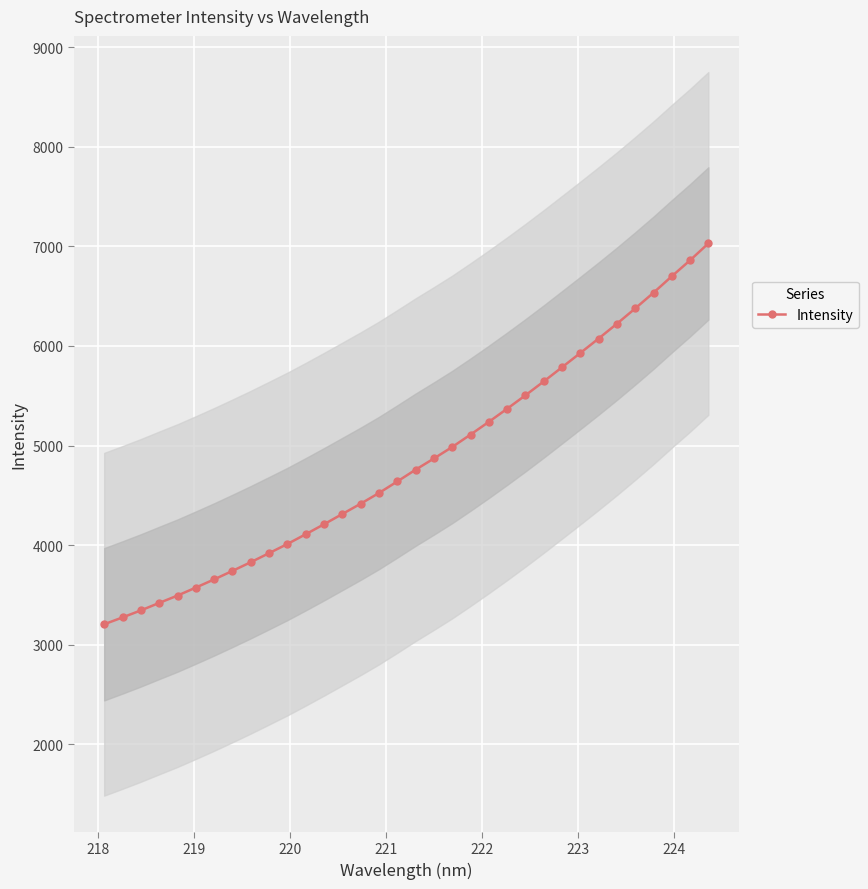

What is the value of the Intensity point at the 1st from the left?

3206.1